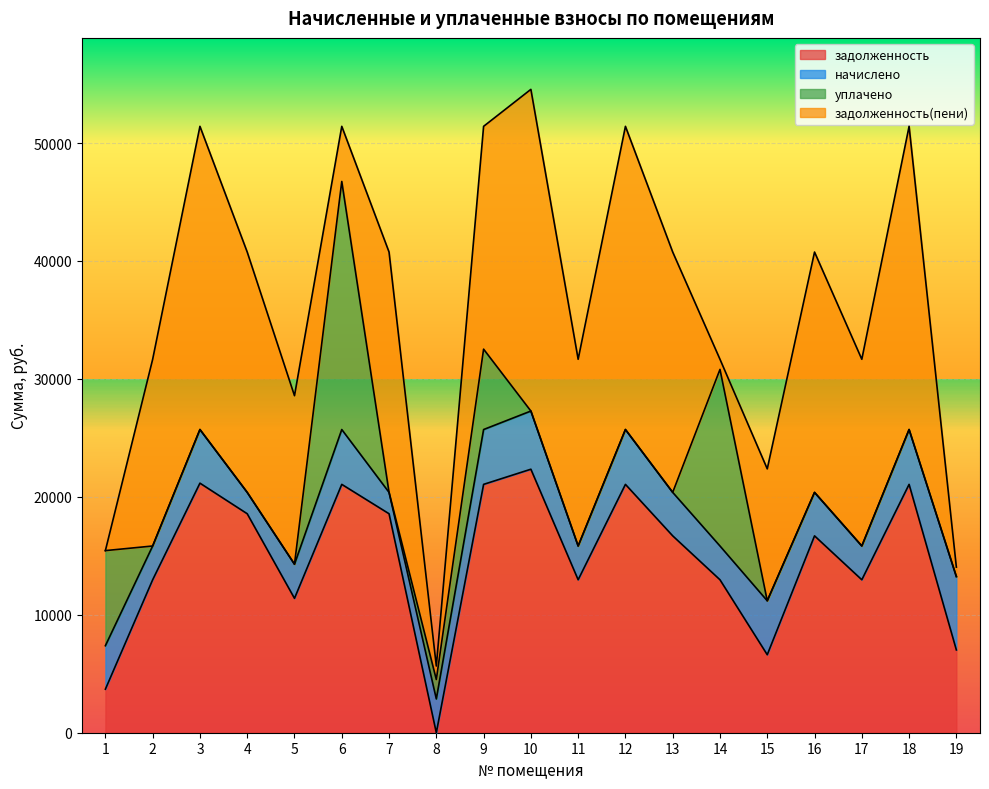

At 3, list the series in order from smallest to largest.

уплачено, начислено, задолженность, задолженность(пени)